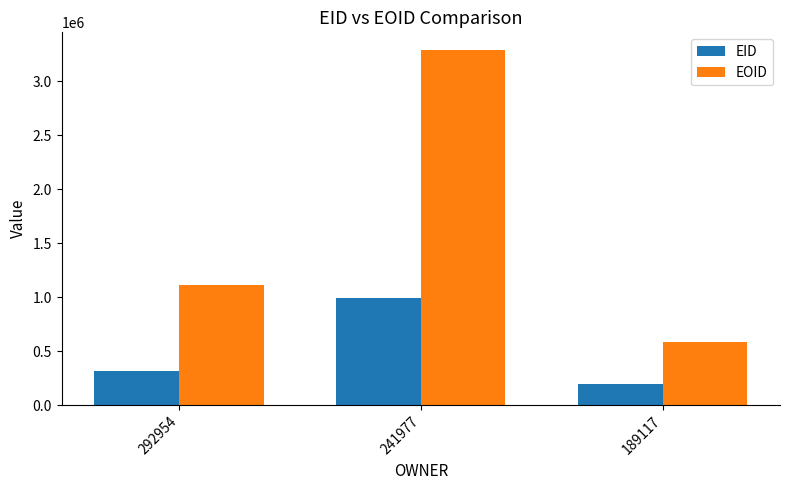

The EOID series shows 764511 at 292954. True or false?

False